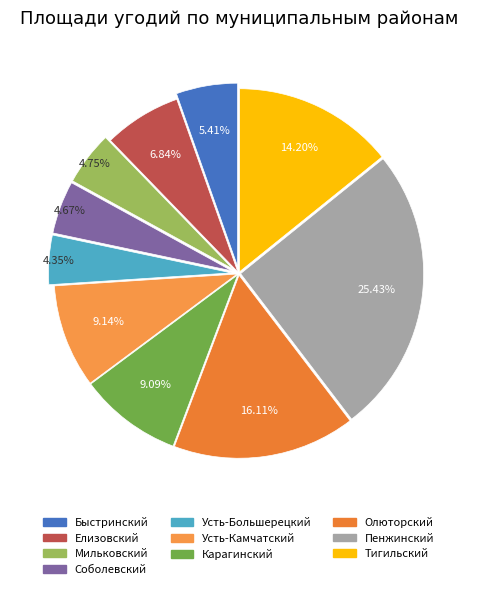

To the nearest percent, what is the combined percentage of Тигильский and Елизовский?

21%